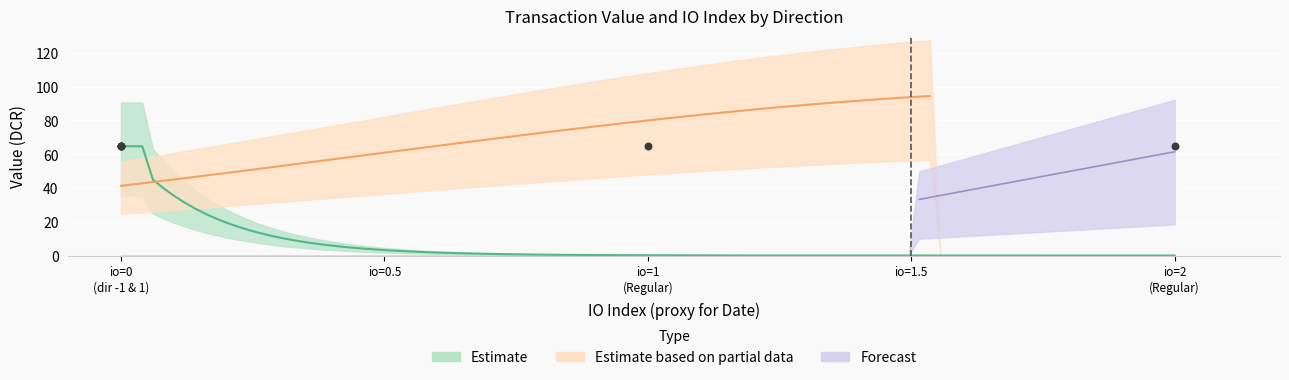

At how many categories does at least one series exceed 12?

6